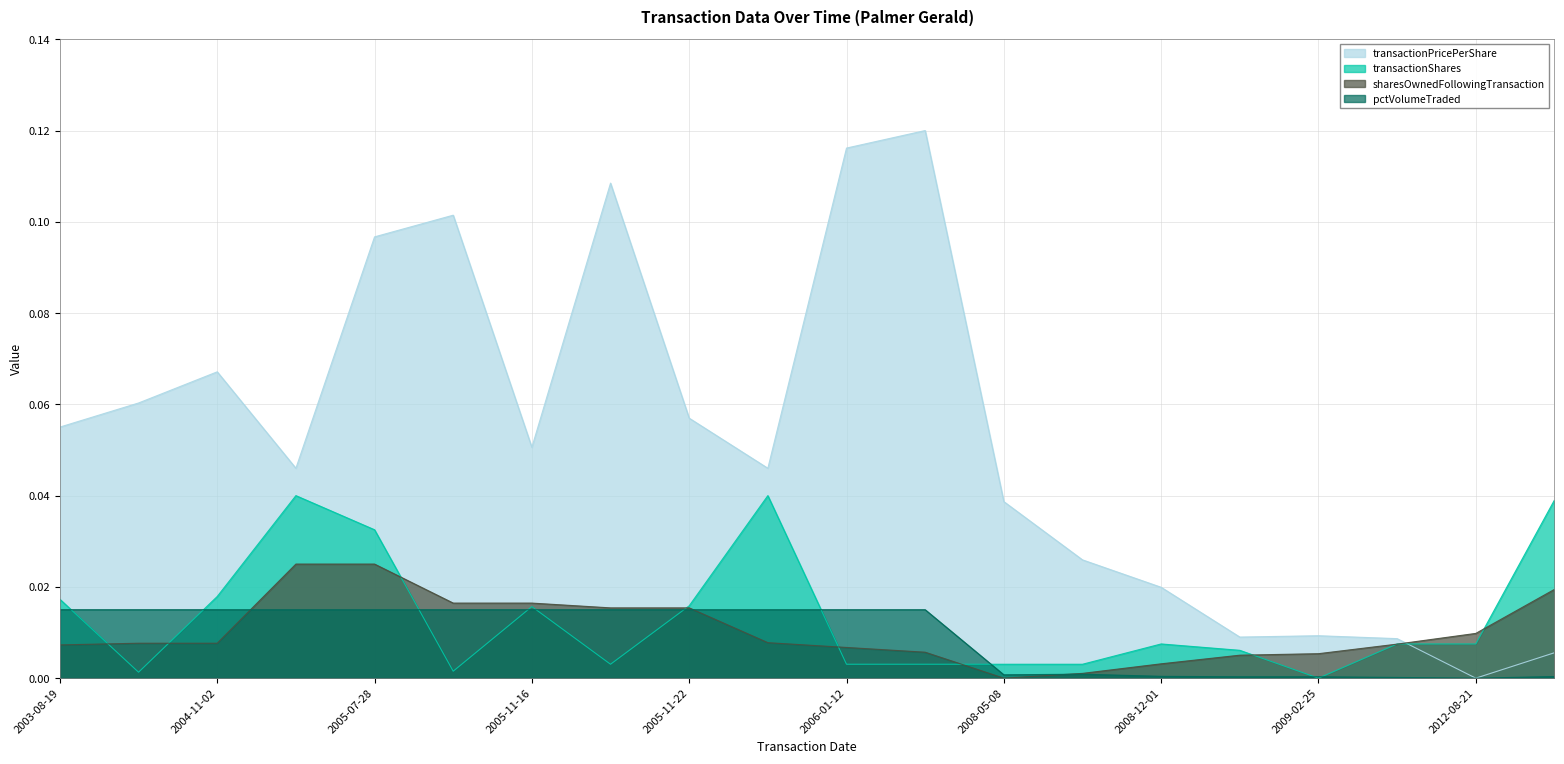

Does the chart display data point markers on the line(s)?

No